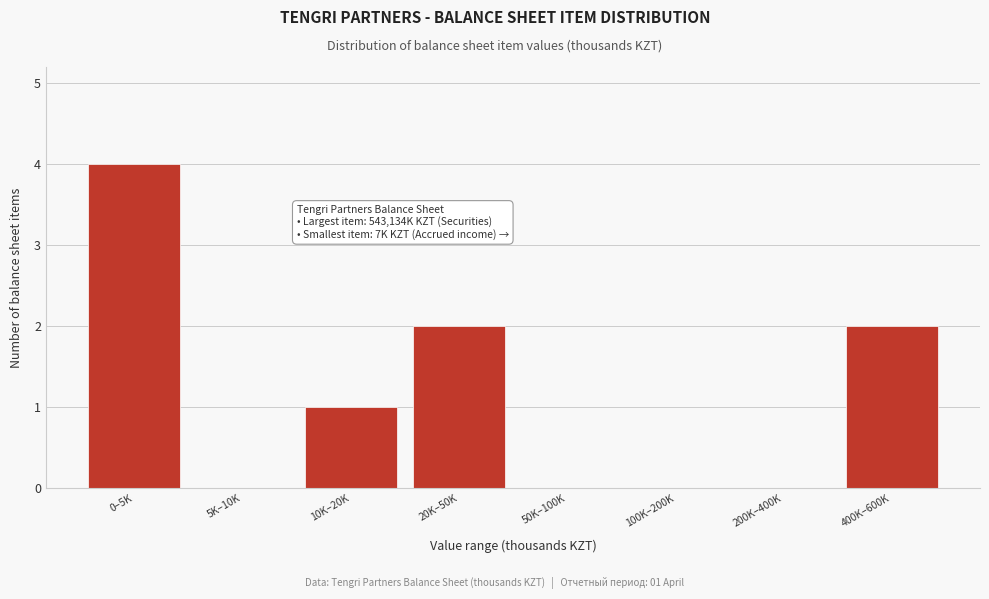

Reading left to right, list all the values displayed in this chart.

0–5K=4	5K–10K=0	10K–20K=1	20K–50K=2	50K–100K=0	100K–200K=0	200K–400K=0	400K–600K=2